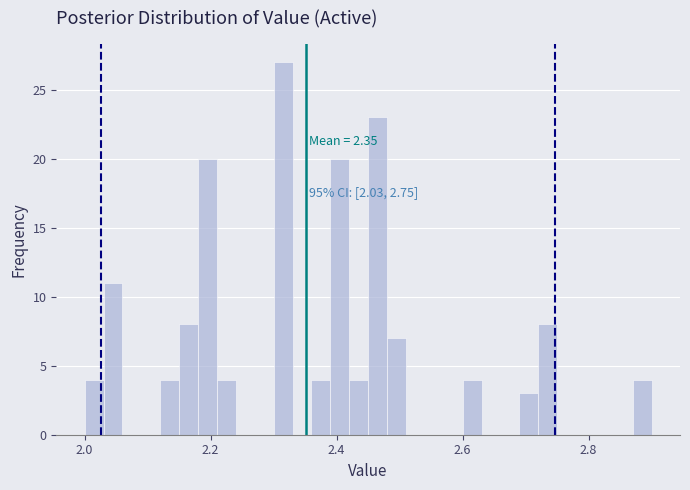

Read against the x-axis, roughly where is the centre of the tallest bar?

2.32